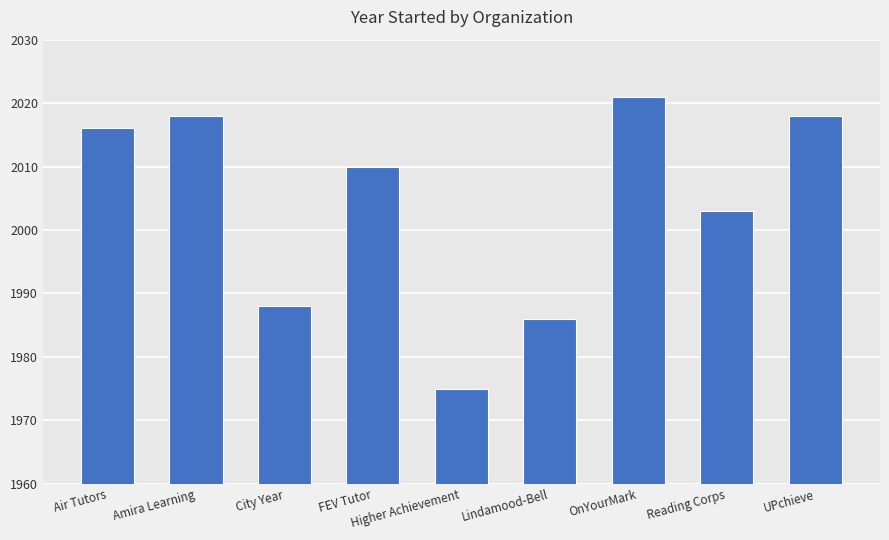

How many categories are shown in the chart?

9